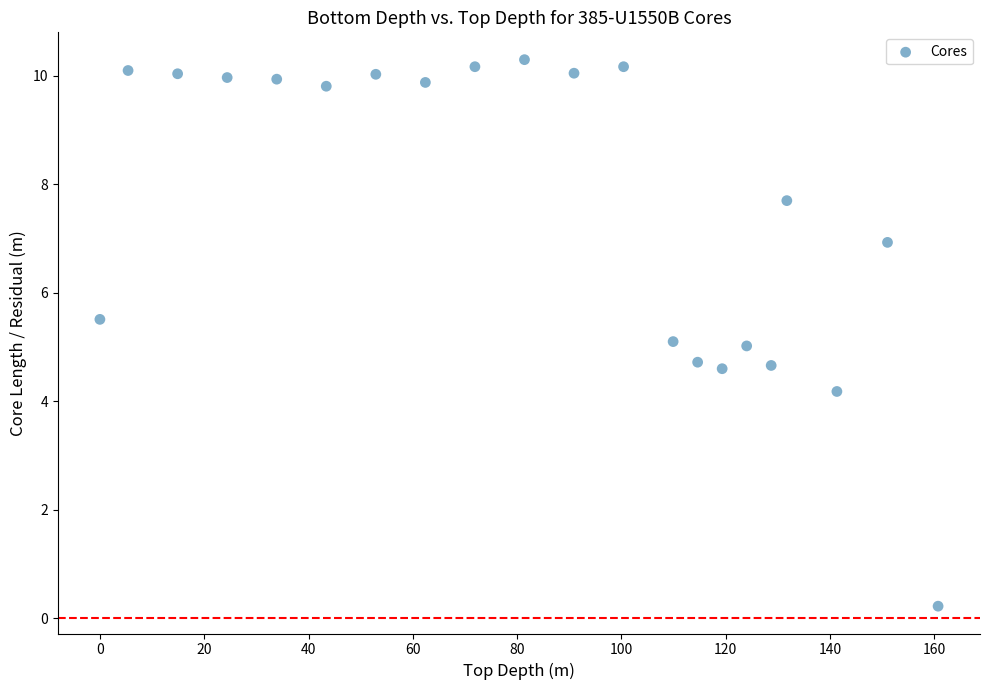

What is the range of Y values (max minus min)?

10.1